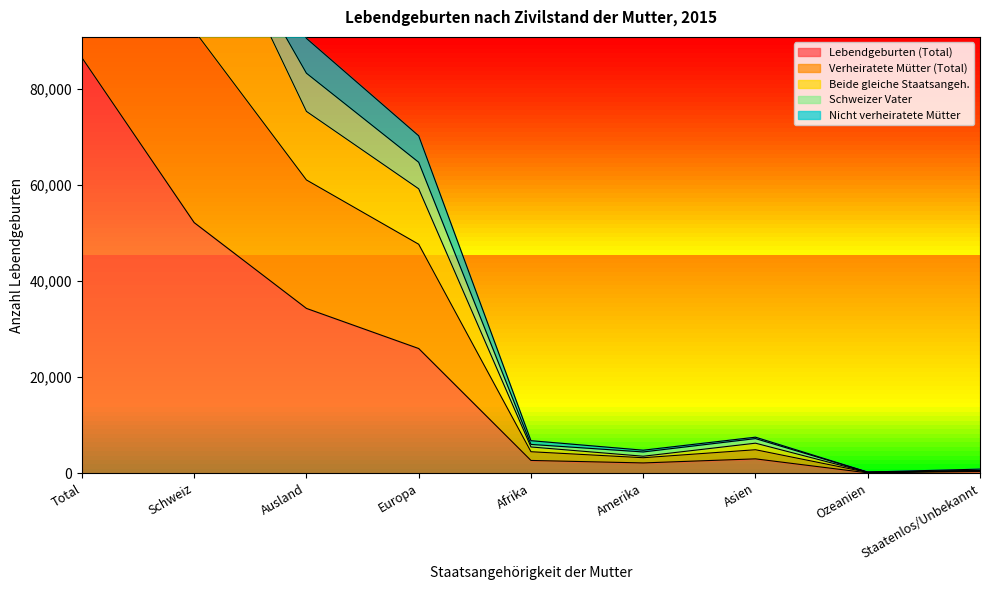

True or false: Beide gleiche Staatsangeh. and Lebendgeburten (Total) cross at least once.

False